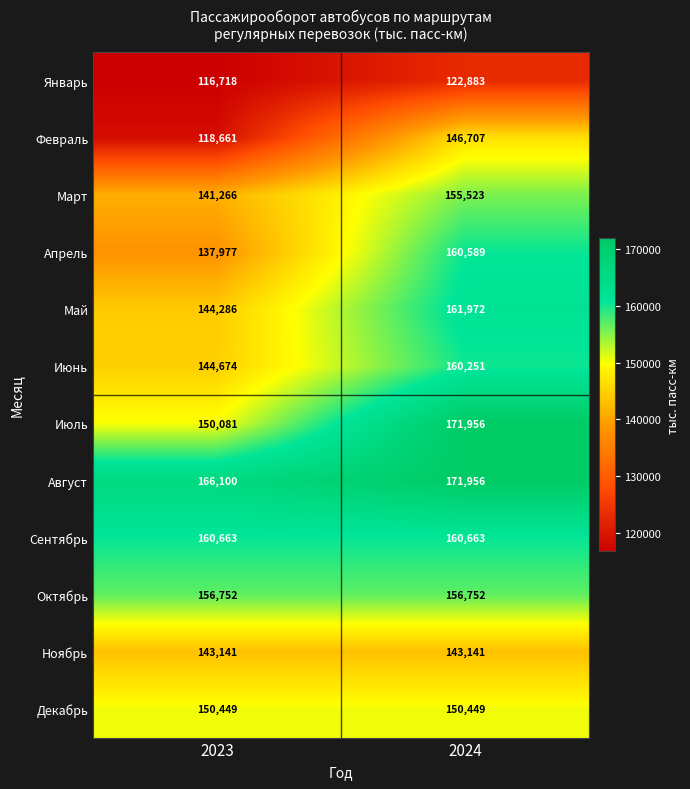

What is the sum of all Январь values?

239601